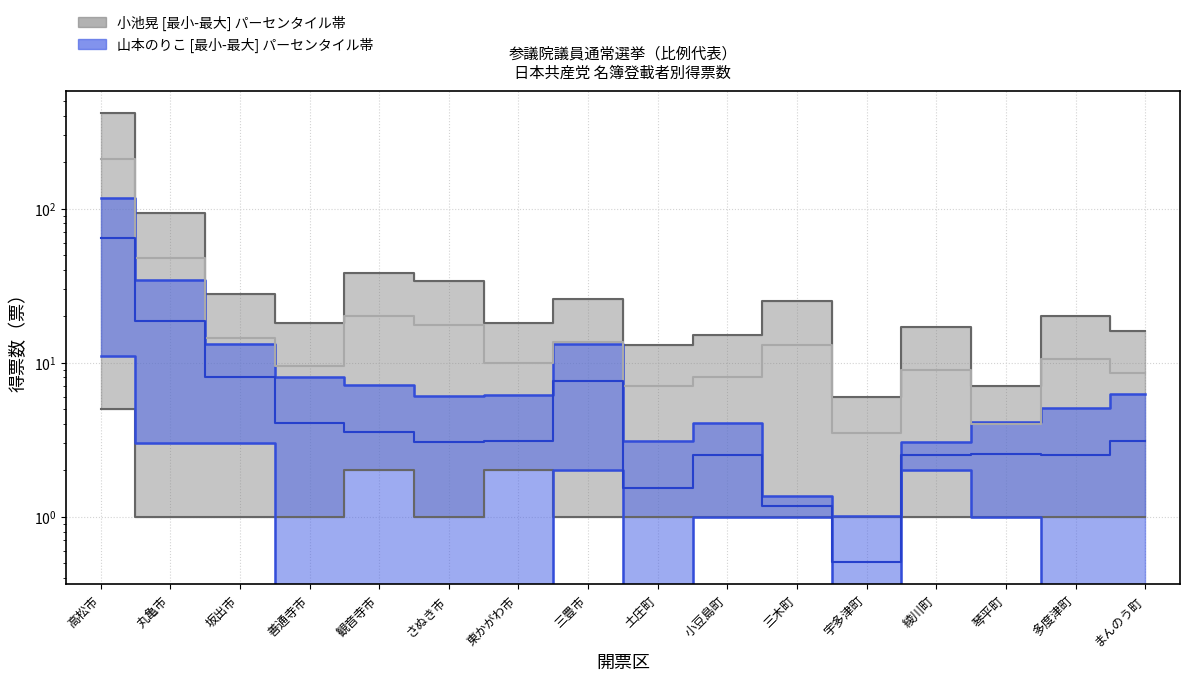

What is the difference between the highest and lowest values at 琴平町?

6.0